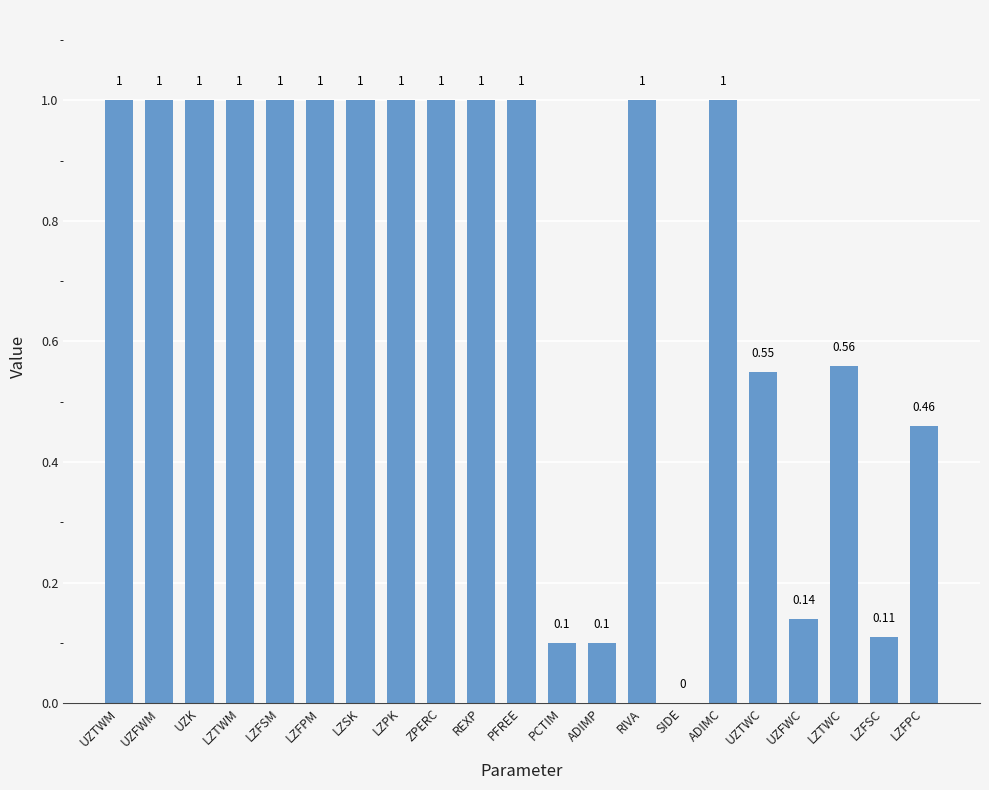

What is the change in value from ADIMC to UZFWC?

-0.9